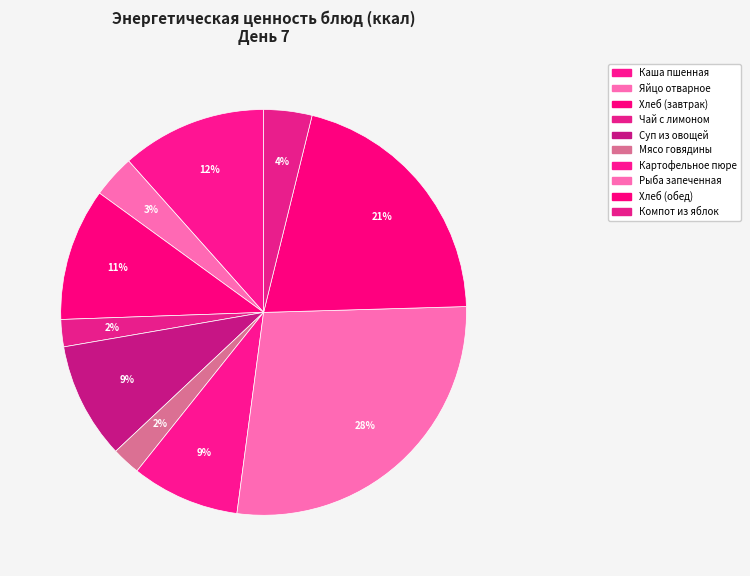

Rank the categories by value from lowest to highest.

Чай с лимоном, Мясо говядины отварное, Яйцо отварное, Компот из яблок c витамин.C, Картофельное пюре, Суп из овощей, Хлеб пшеничный, ржаной (завтрак), Каша пшенная молочная с маслом, Хлеб пшеничный, ржаной (обед), Рыба запеченная в молочном соусе